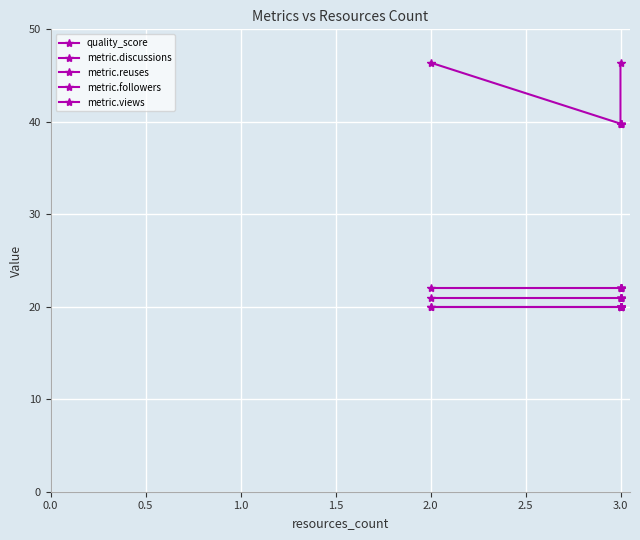

True or false: metric.followers and metric.reuses cross at least once.

False